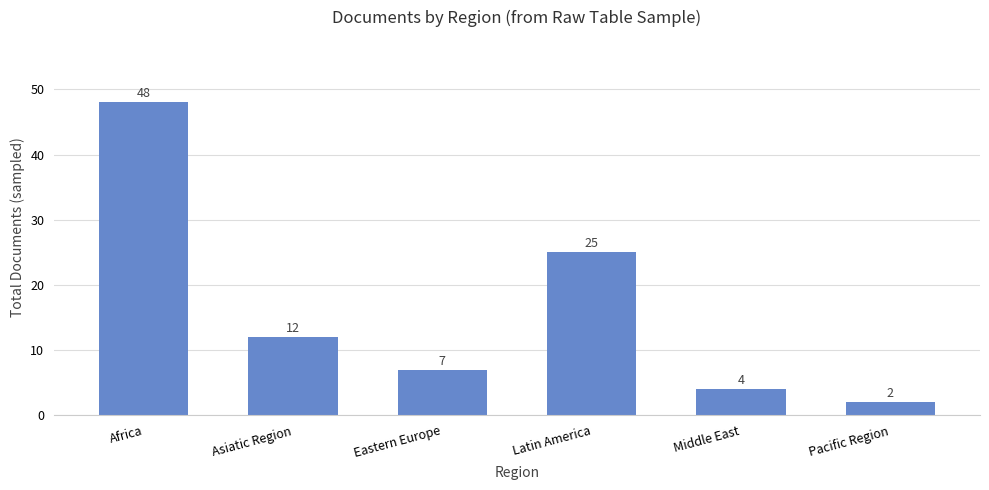

At which category does the chart reach its peak across all series?

Africa